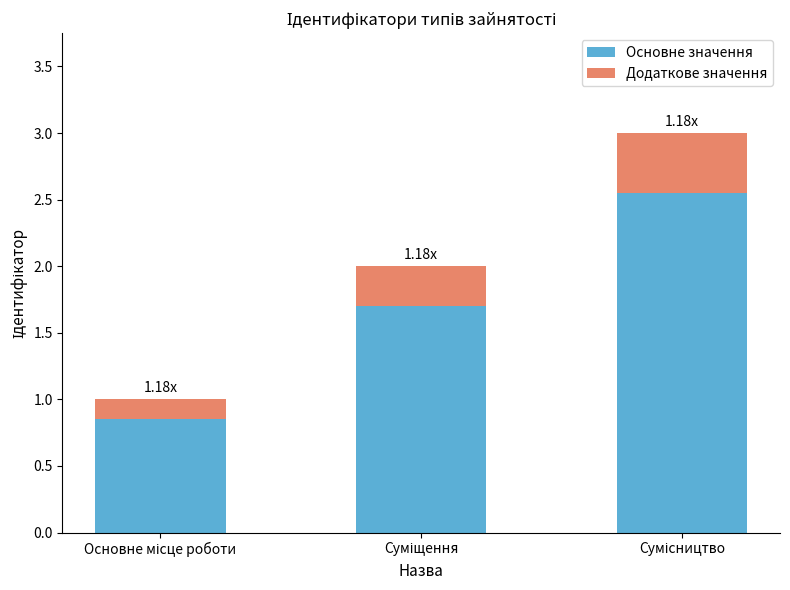

At which label is Основне значення closest to 1?

Основне місце роботи